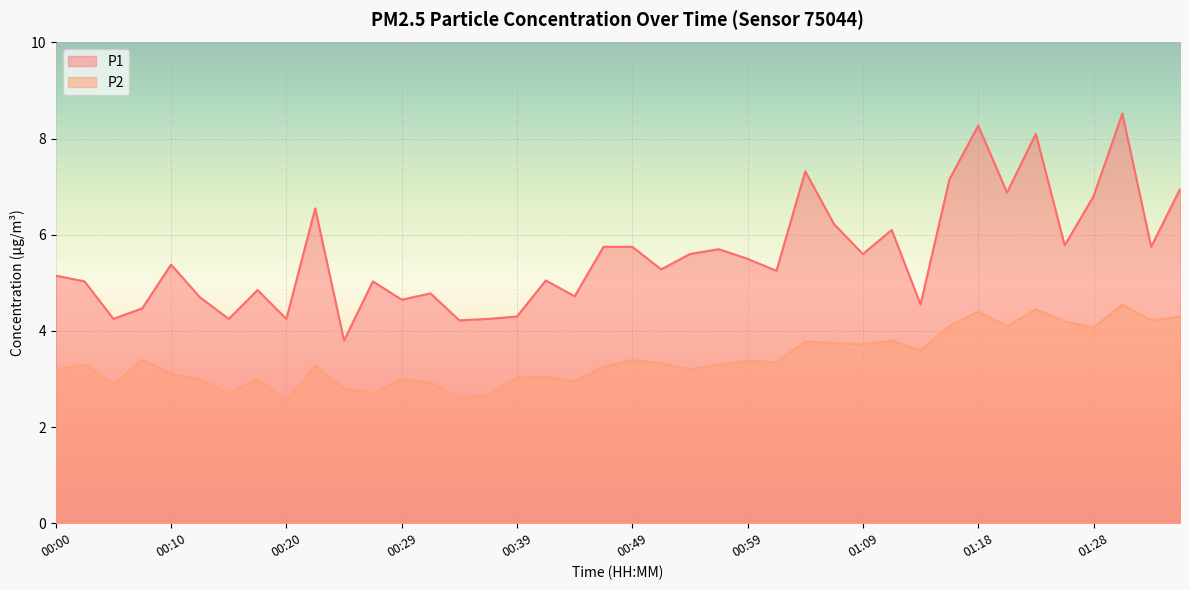

Between 00:05 and 00:39, which series saw the biggest shift?

P2